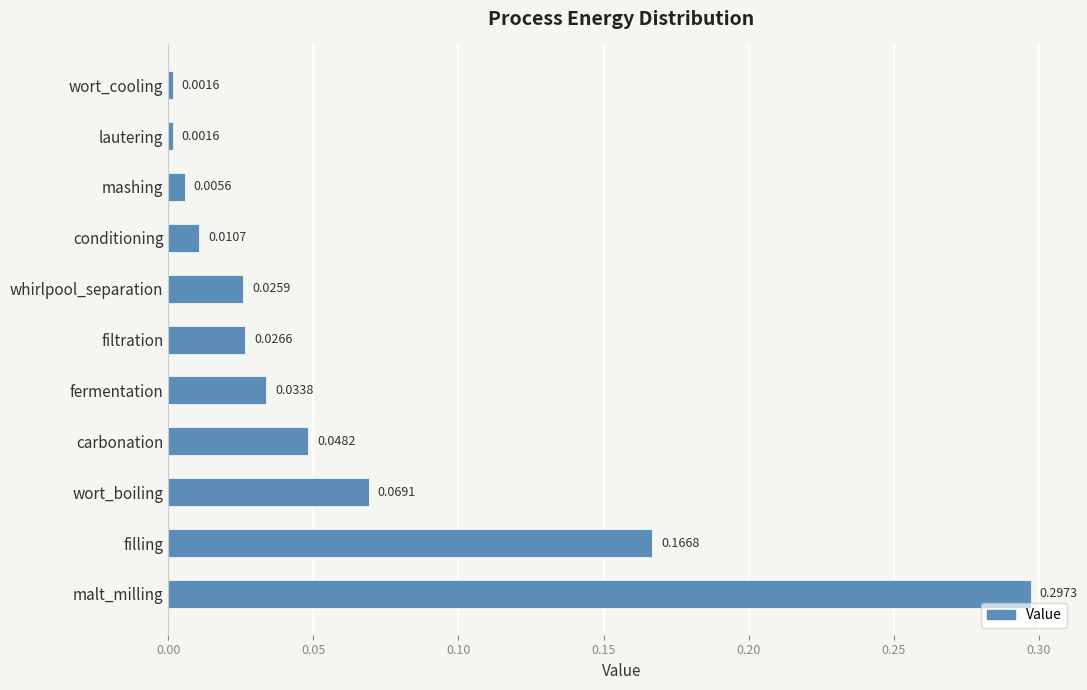

Between fermentation and whirlpool_separation, which is larger?

fermentation